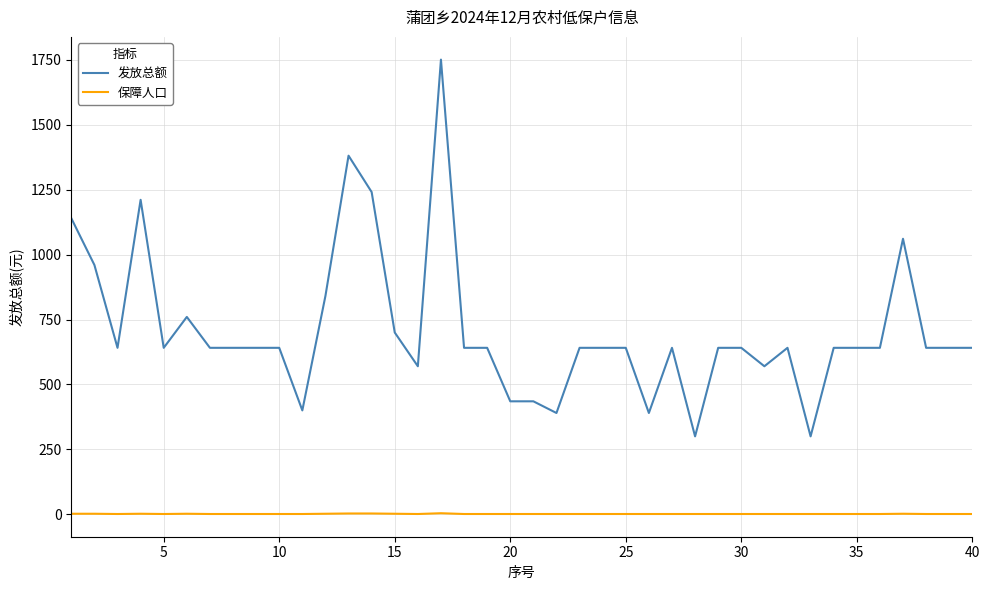

Count the 保障人口 values in the range 1 to 2.

37